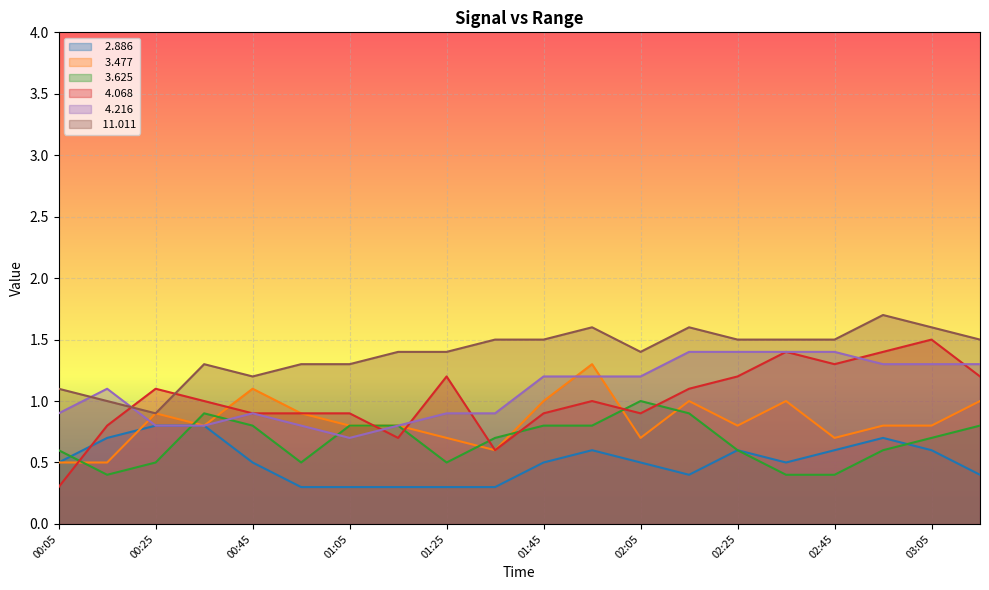

What is the spread (max minus min) of values at 00:25?

0.6